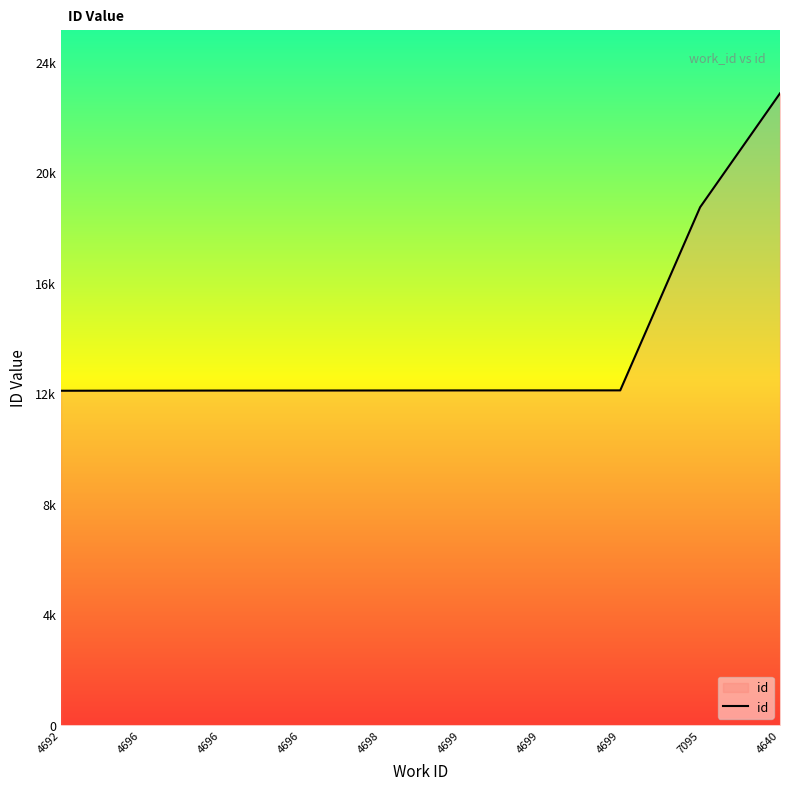

What is the value of the 6th point from the left?

12394